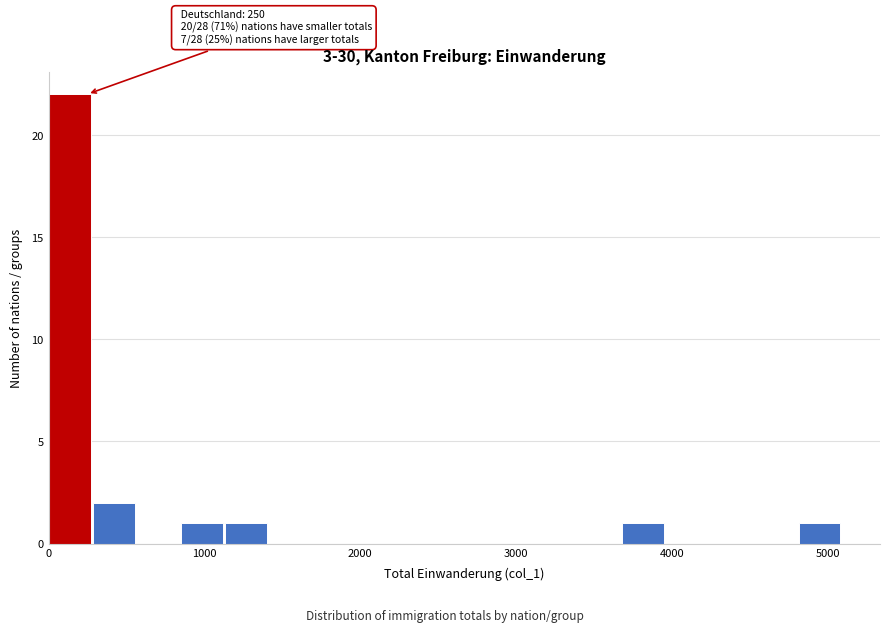

Read against the x-axis, roughly where is the centre of the tallest bar?

100